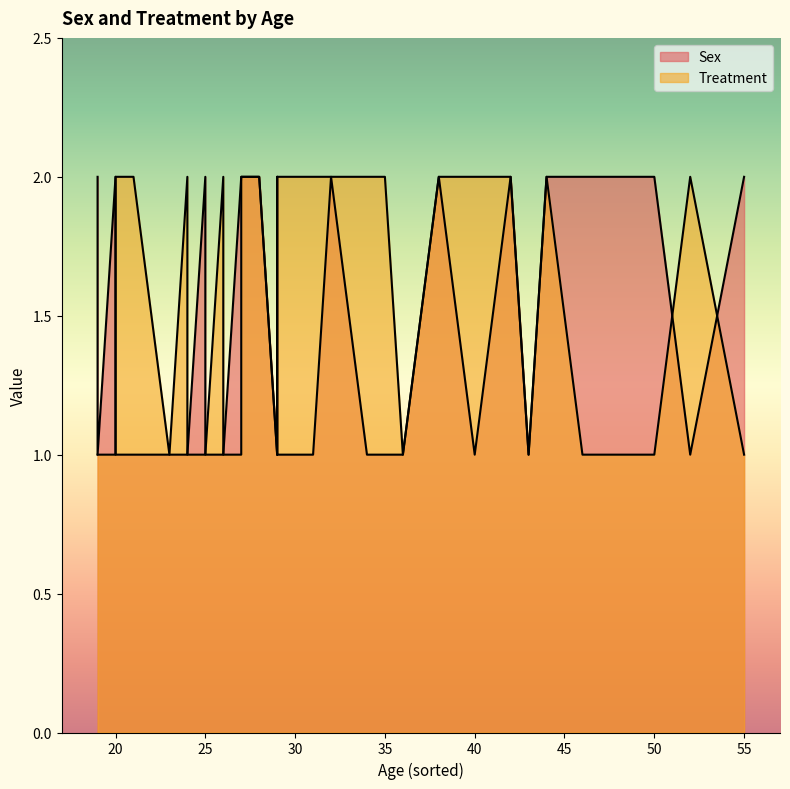

What is the value of the Treatment point at the 9th from the left?

1